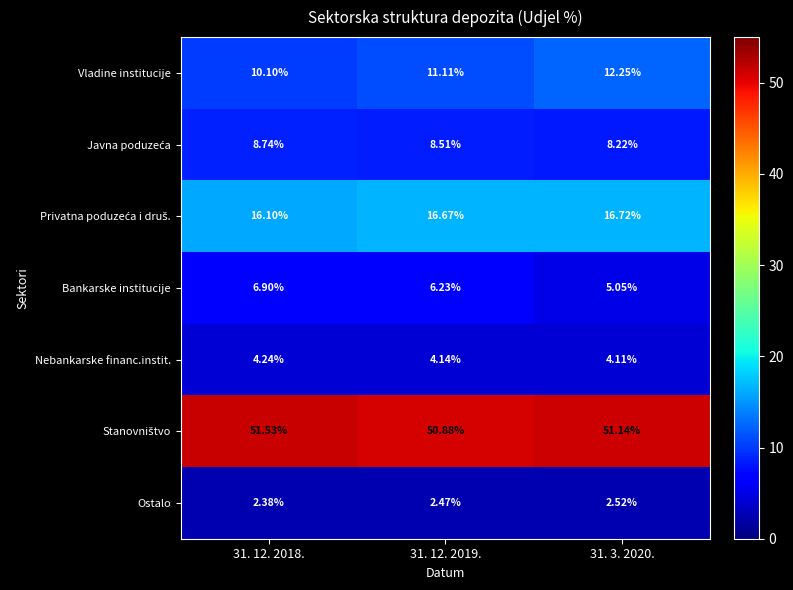

Which series has the largest range (max minus min)?

Vladine institucije